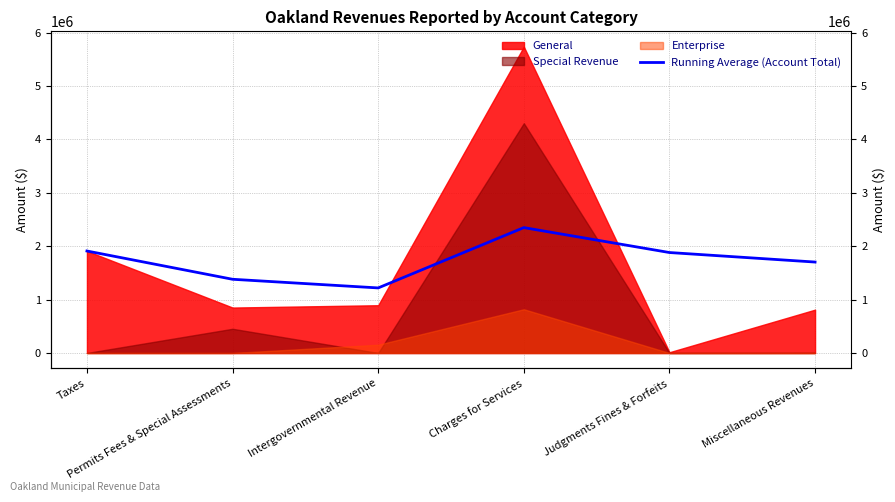

What is the label of the 3rd point from the left?

Intergovernmental Revenue